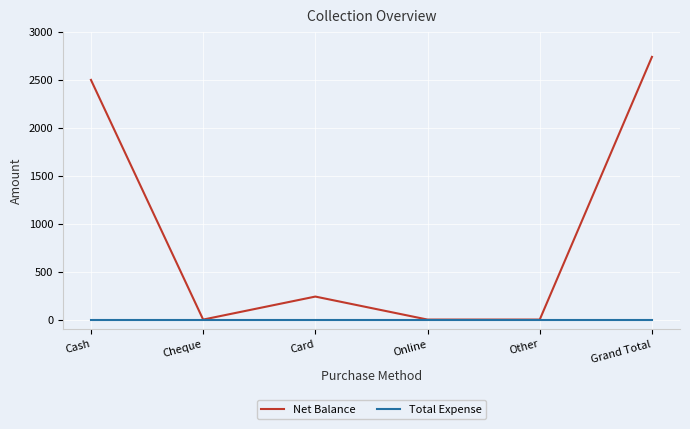

Is it true that Total Expense equals 0 at Card?

True